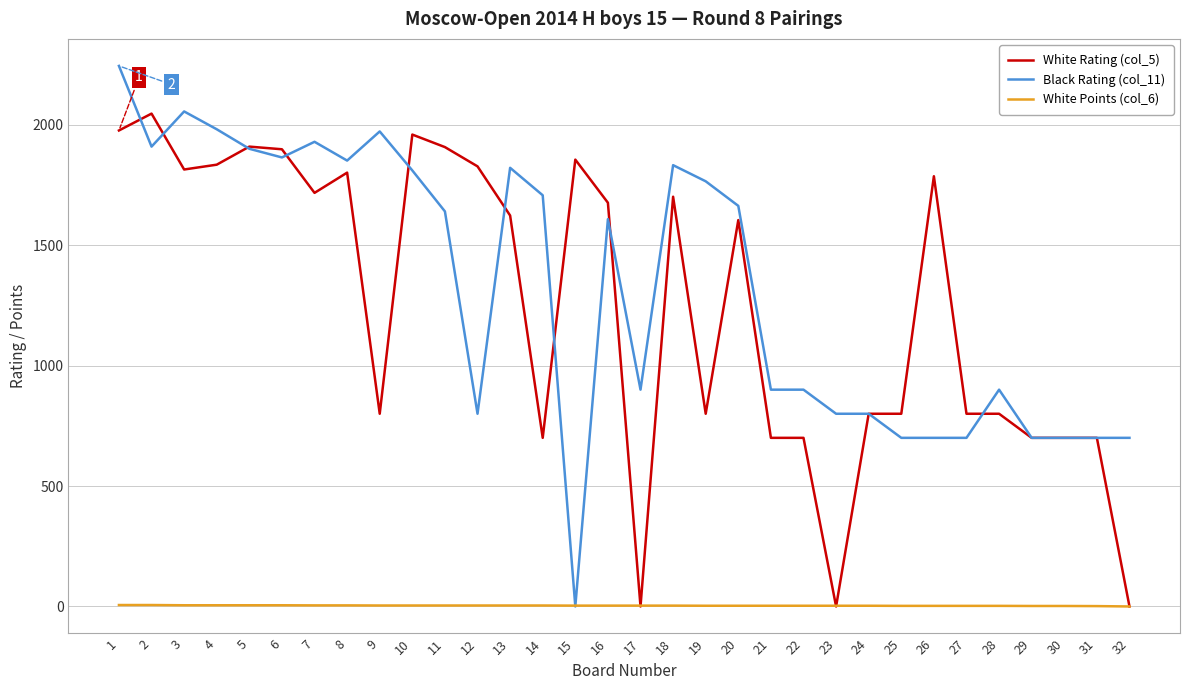

Which series has the widest spread of values?

Black Rating (col_11)